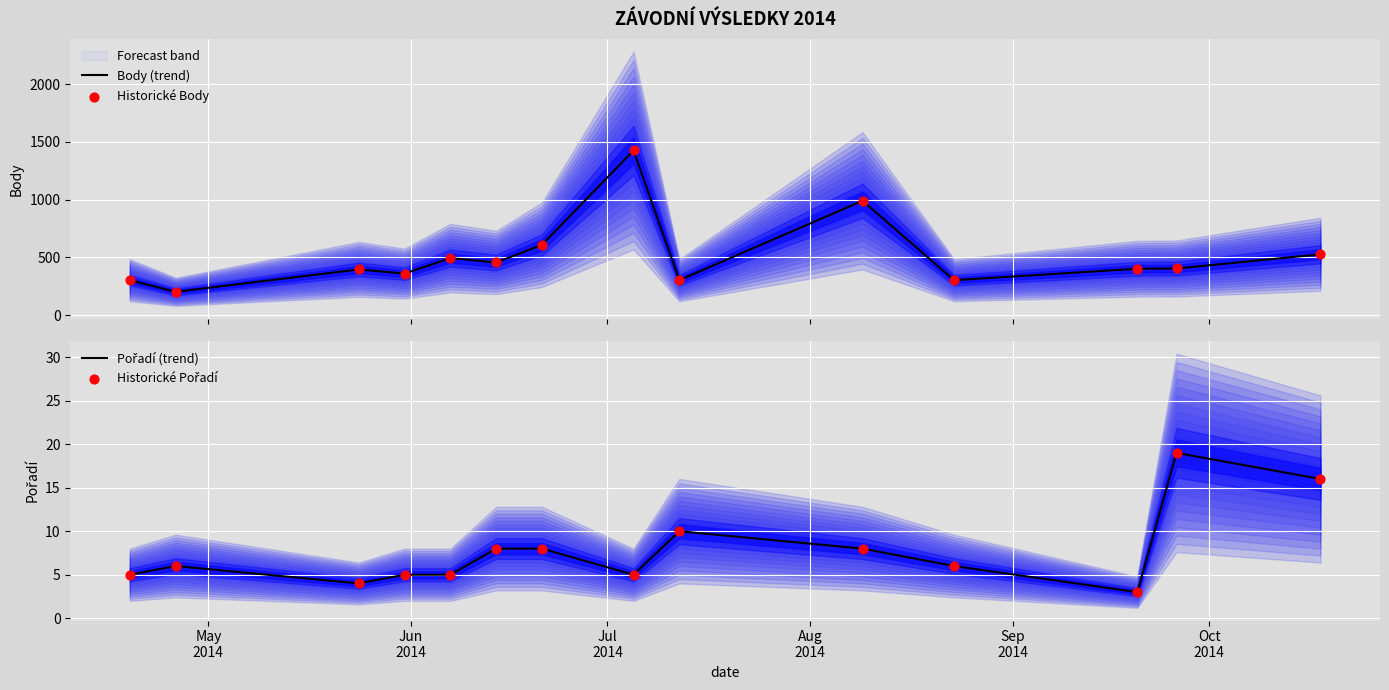

Which series contains the highest Y value?

Body (trend)